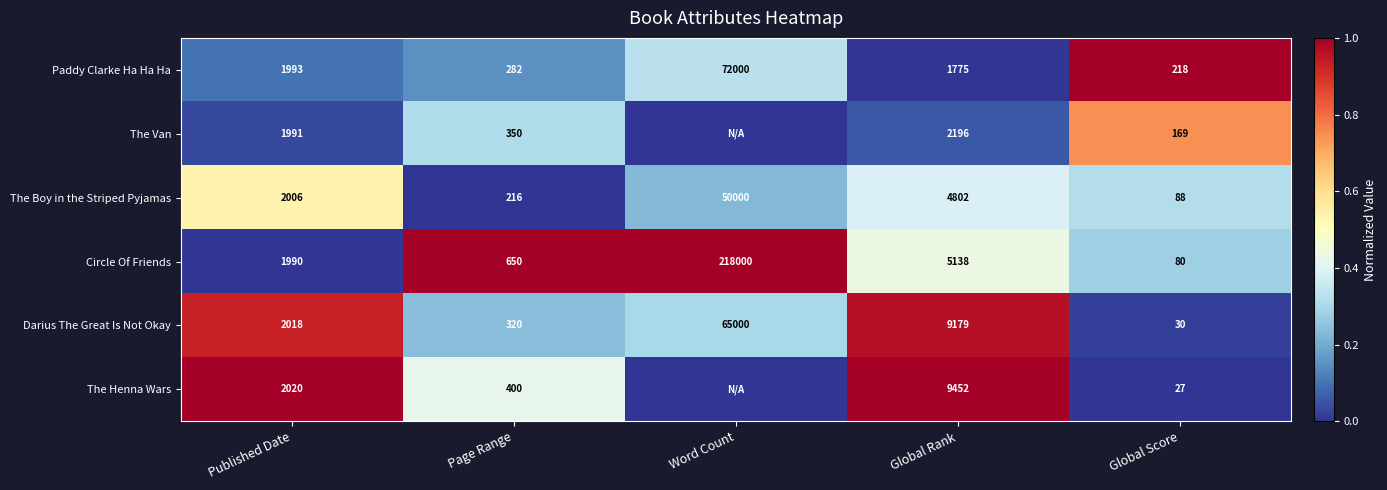

What is the total value across all series at Global Rank?

32542